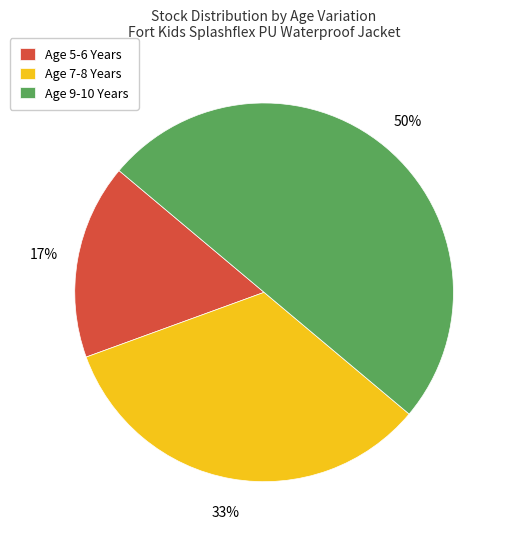

How many segments does this pie chart have?

3